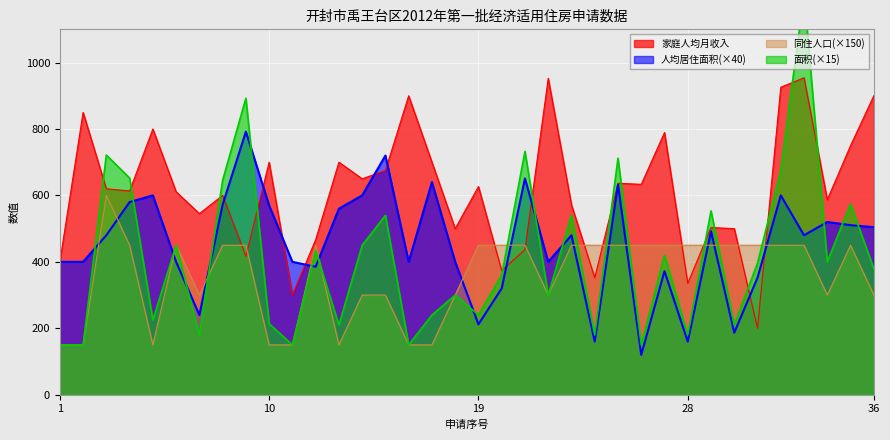

Reading left to right, what are all the values shown in this chart?

家庭人均月收入: 1=400.0	2=850.0	3=620.0	4=613.3	5=800.0	6=611.1	7=545.2	8=600.0	9=416.7	10=700.0	11=300.0	12=466.7	13=700.0	14=650.0	15=675.0	16=900.0	17=700.0	18=500.0	19=626.7	20=373.3	21=436.9	22=952.5	23=571.5	24=352.2	25=636.7	26=633.3	27=789.3	28=335.2	29=503.3	30=500.0	31=200.0	32=925.7	33=954.0	34=587.0	35=750.0	36=900.0
人均居住面积: 1=400.0	2=400.0	3=480.0	4=580.0	5=600.0	6=400.0	7=240.0	8=572.0	9=792.0	10=570.0	11=400.0	12=385.2	13=560.0	14=600.0	15=720.0	16=400.0	17=640.0	18=400.0	19=212.0	20=320.0	21=651.2	22=400.0	23=480.0	24=160.0	25=632.8	26=120.0	27=372.0	28=160.0	29=492.0	30=186.8	31=352.4	32=600.0	33=480.0	34=520.0	35=510.4	36=504.4
同住人口: 1=150.0	2=150.0	3=600.0	4=450.0	5=150.0	6=450.0	7=300.0	8=450.0	9=450.0	10=150.0	11=150.0	12=450.0	13=150.0	14=300.0	15=300.0	16=150.0	17=150.0	18=300.0	19=450.0	20=450.0	21=450.0	22=300.0	23=450.0	24=450.0	25=450.0	26=450.0	27=450.0	28=450.0	29=450.0	30=450.0	31=450.0	32=450.0	33=450.0	34=300.0	35=450.0	36=300.0
面积: 1=150.0	2=150.0	3=721.5	4=652.4	5=225.0	6=450.0	7=180.0	8=645.6	9=892.5	10=213.8	11=150.0	12=433.6	13=210.0	14=450.0	15=540.0	16=150.0	17=240.0	18=300.0	19=240.0	20=360.0	21=732.6	22=300.0	23=540.8	24=180.0	25=711.9	26=150.0	27=420.0	28=180.0	29=553.5	30=210.0	31=396.4	32=675.0	33=1205.4	34=400.8	35=574.1	36=379.1